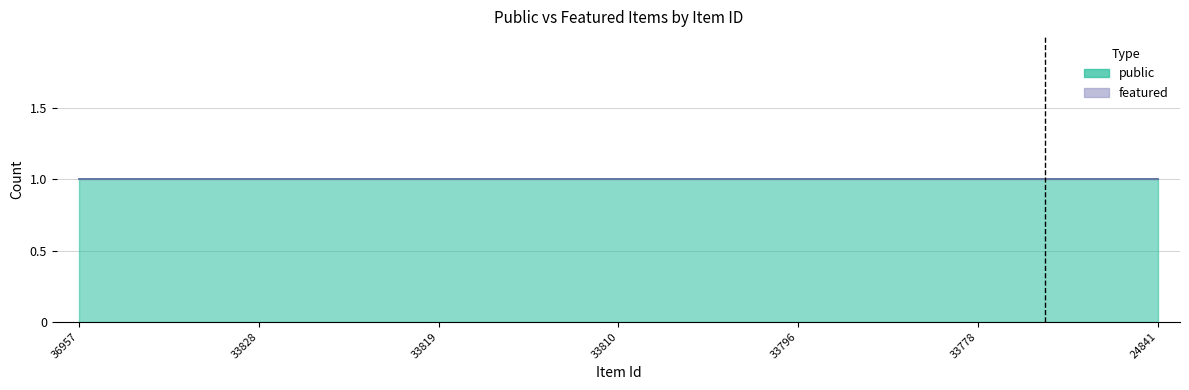

Which series has the largest total across all categories?

public